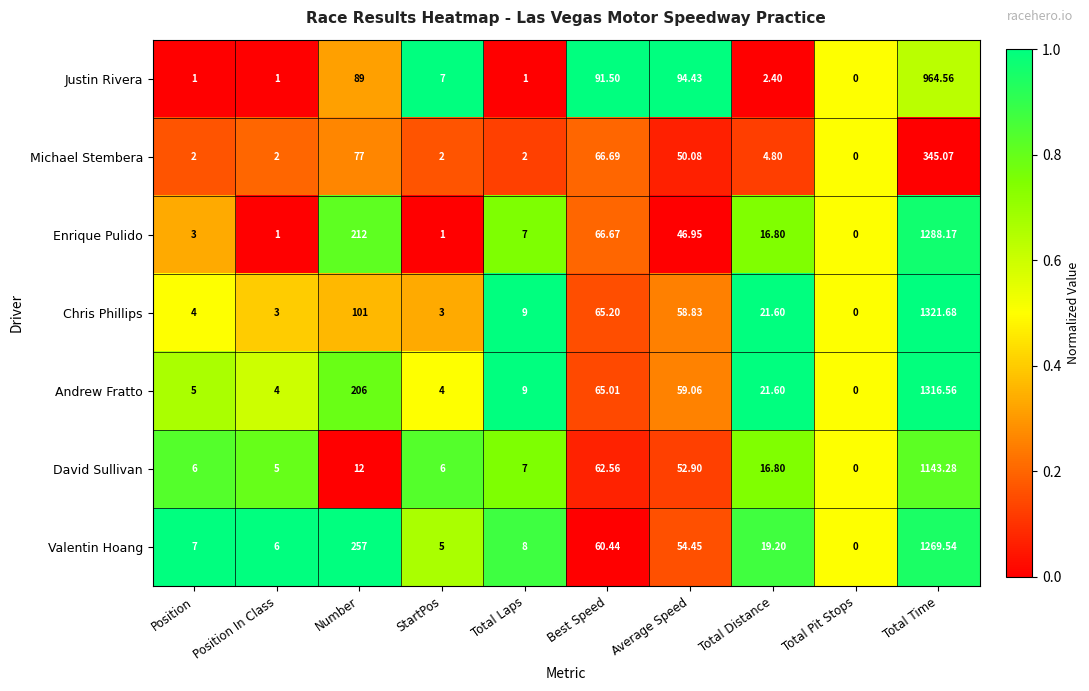

At which label does Justin Rivera first exceed 7?

Number